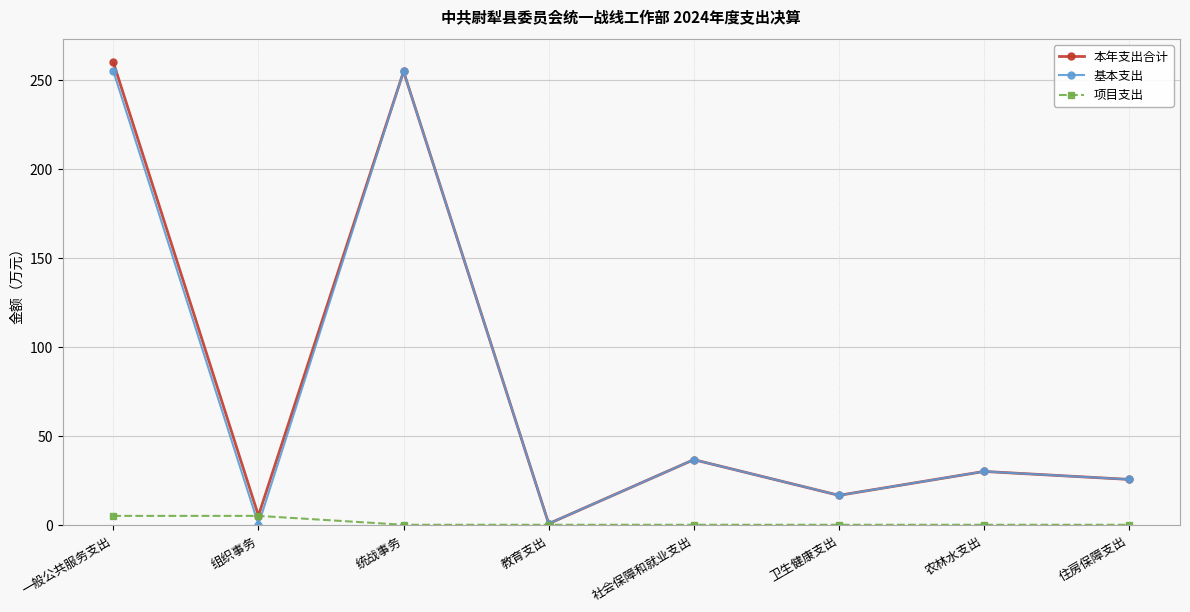

List the labels in order of 本年支出合计 value, largest first.

一般公共服务支出, 统战事务, 社会保障和就业支出, 农林水支出, 住房保障支出, 卫生健康支出, 组织事务, 教育支出